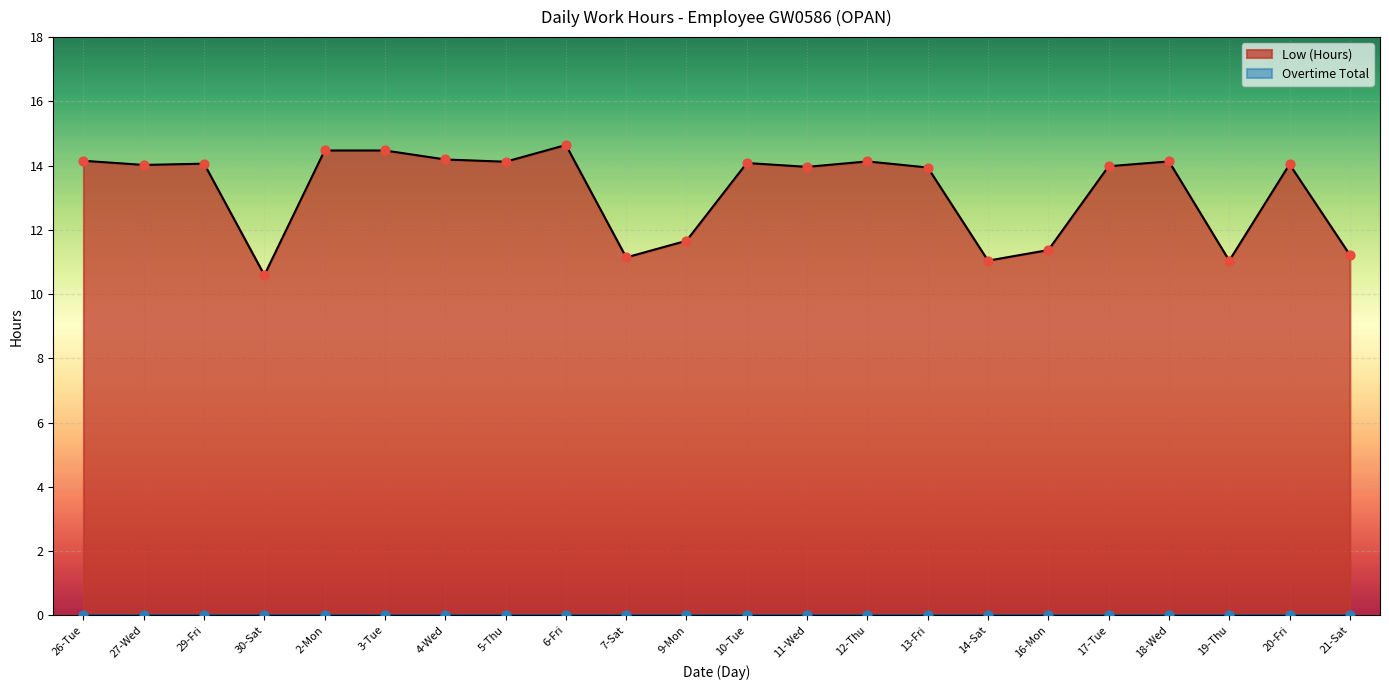

What is the ratio of the value at 9-Mon to the value at 6-Fri?

0.8